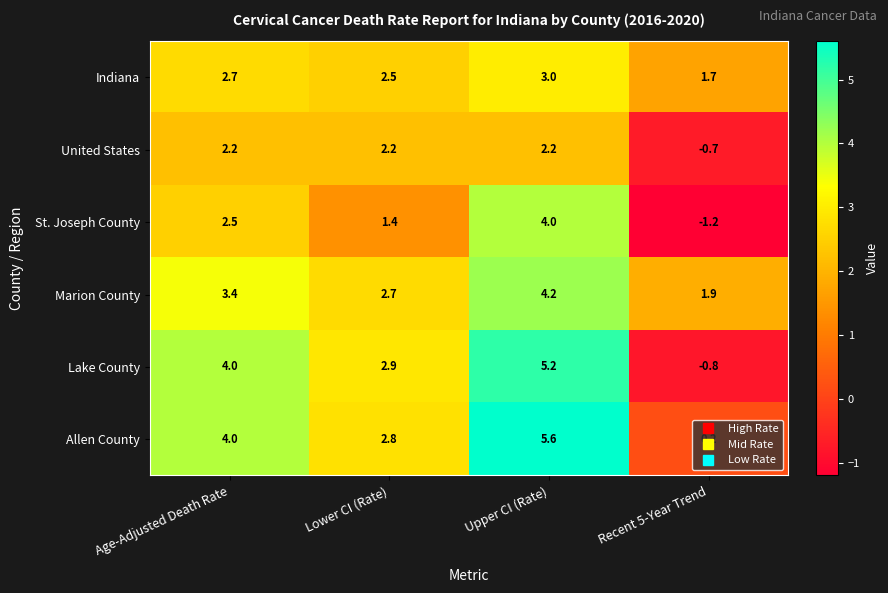

Read the Marion County value at Upper CI (Rate).

4.2